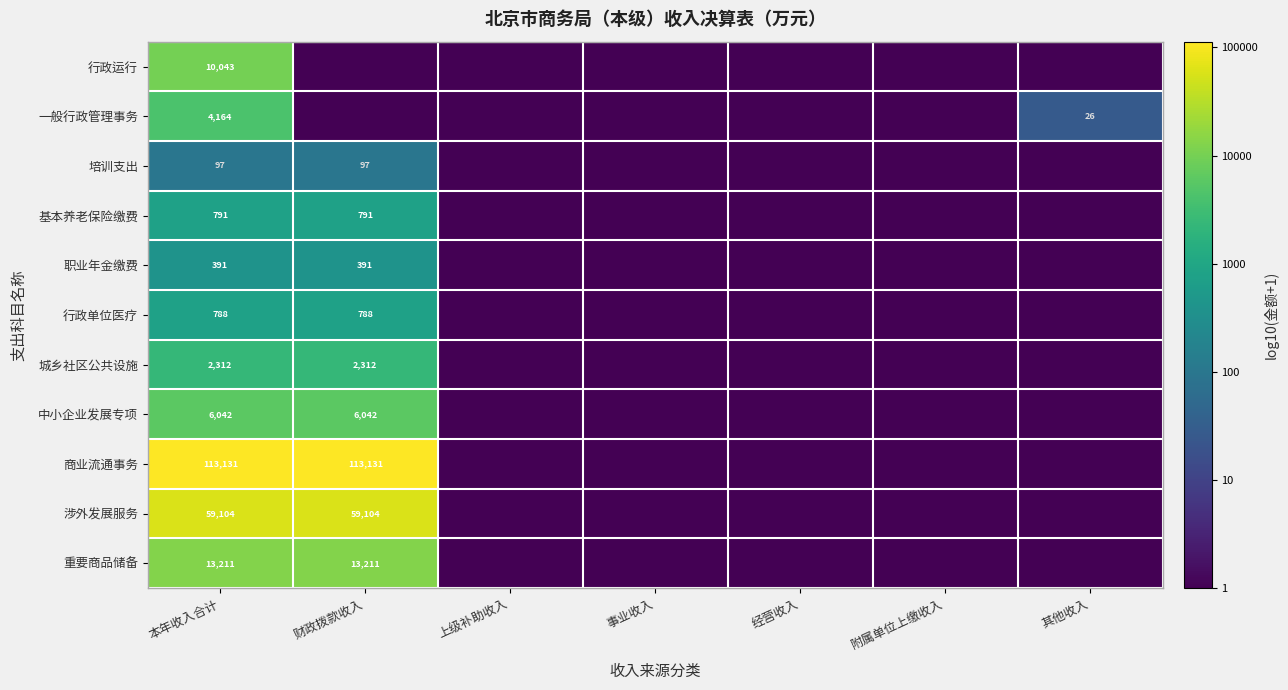

Rank the series at 本年收入合计 from highest to lowest value.

商业流通事务, 涉外发展服务, 重要商品储备, 行政运行, 中小企业发展专项, 一般行政管理事务, 城乡社区公共设施, 基本养老保险缴费, 行政单位医疗, 职业年金缴费, 培训支出